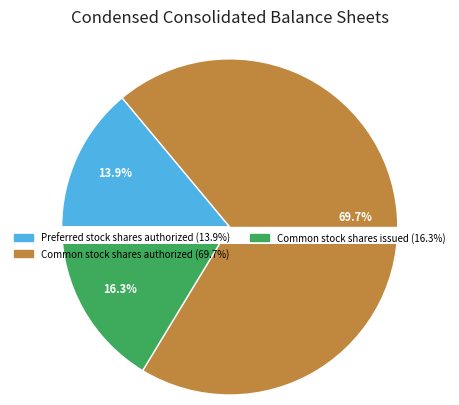

True or false: Common stock shares issued accounts for 22% of the total.

False